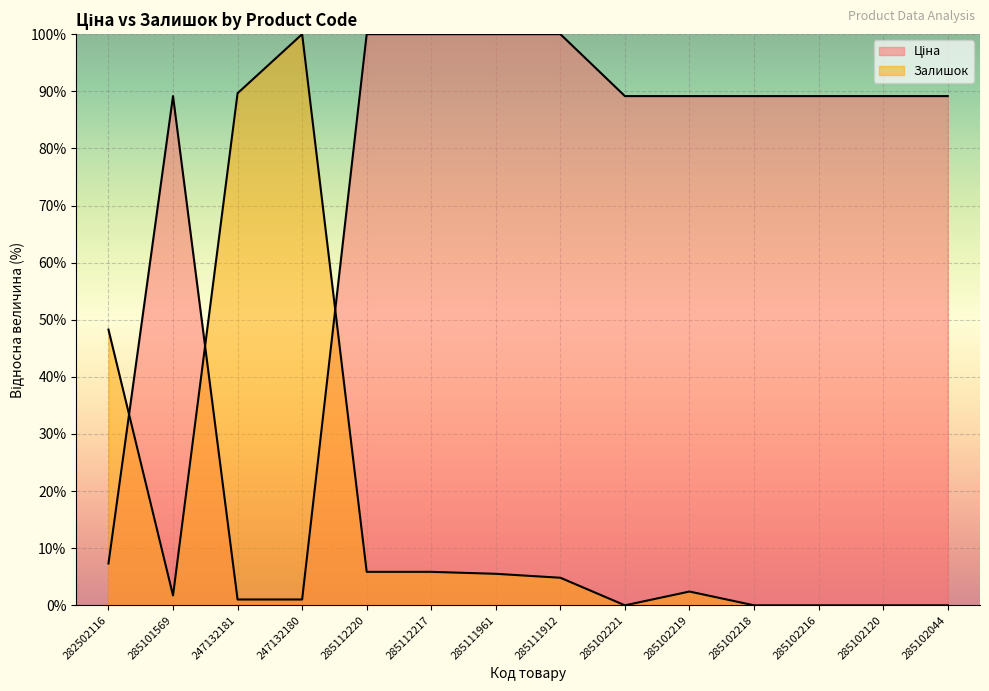

Reading right to left, extract all data points from this chart.

Ціна: 285102044=89.2	285102120=89.2	285102216=89.2	285102218=89.2	285102219=89.2	285102221=89.2	285111912=100.0	285111961=100.0	285112217=100.0	285112220=100.0	247132180=1.0	247132181=1.0	285101569=89.2	282502116=7.3
Залишок: 285102044=0.0	285102120=0.0	285102216=0.0	285102218=0.0	285102219=2.4	285102221=0.0	285111912=4.8	285111961=5.5	285112217=5.9	285112220=5.9	247132180=100.0	247132181=89.7	285101569=1.7	282502116=48.3